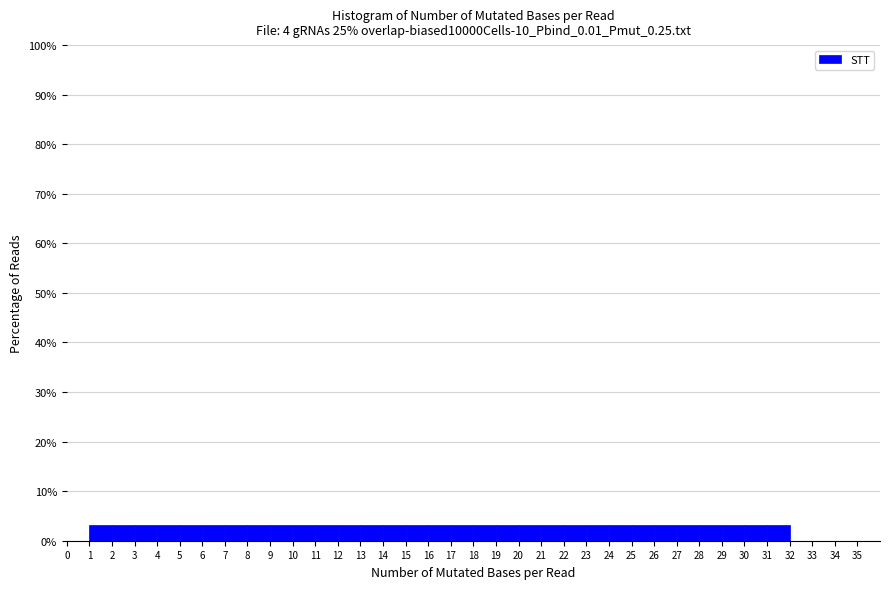

Reading left to right, list every bar in this chart as the range it spans on the x-axis followed by its height. The values are not printed on the chart, so give them approximately, as read against the axis.

0 to 1: 0
1 to 2: 3
2 to 3: 3
3 to 4: 3
4 to 5: 3
5 to 6: 3
6 to 7: 3
7 to 8: 3
8 to 9: 3
9 to 10: 3
10 to 11: 3
11 to 12: 3
12 to 13: 3
13 to 14: 3
14 to 15: 3
15 to 16: 3
16 to 17: 3
17 to 18: 3
18 to 19: 3
19 to 20: 3
20 to 21: 3
21 to 22: 3
22 to 23: 3
23 to 24: 3
24 to 25: 3
25 to 26: 3
26 to 27: 3
27 to 28: 3
28 to 29: 3
29 to 30: 3
30 to 31: 3
31 to 32: 3
32 to 33: 0
33 to 34: 0
34 to 35: 0
35 to 36: 0